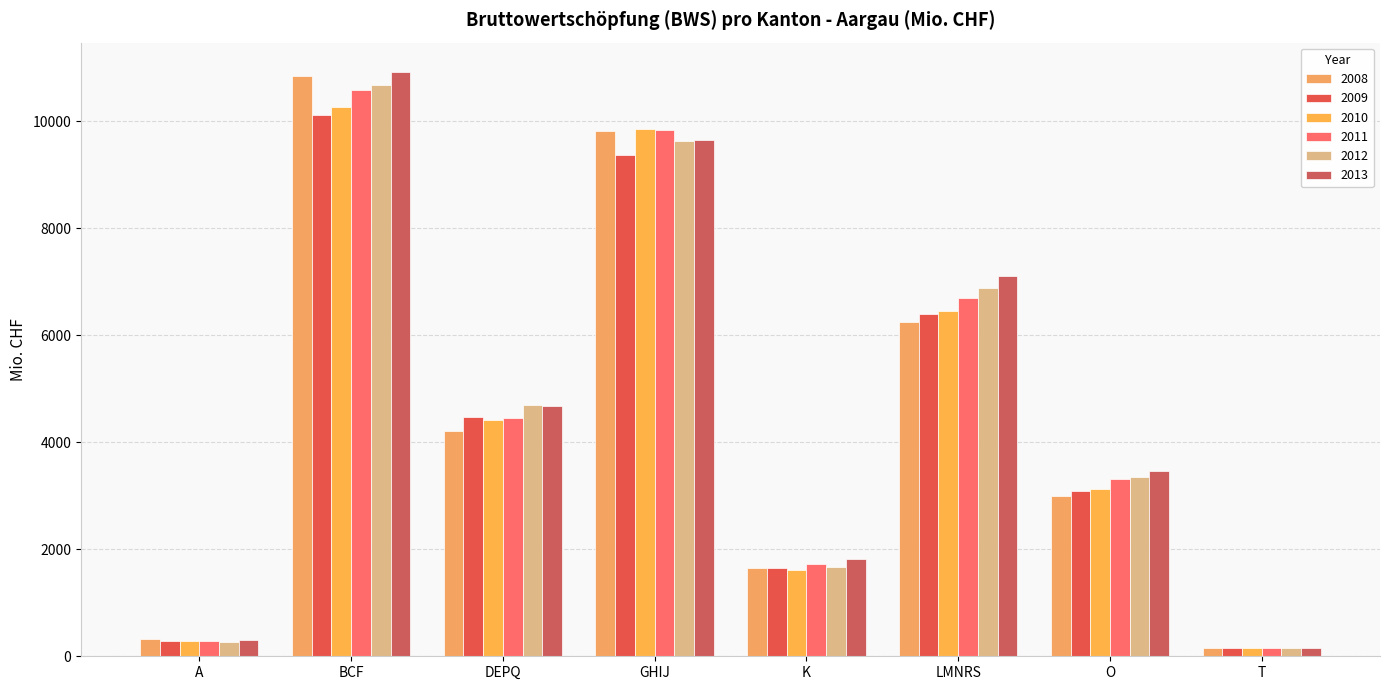

How many bars are there in each group?

6